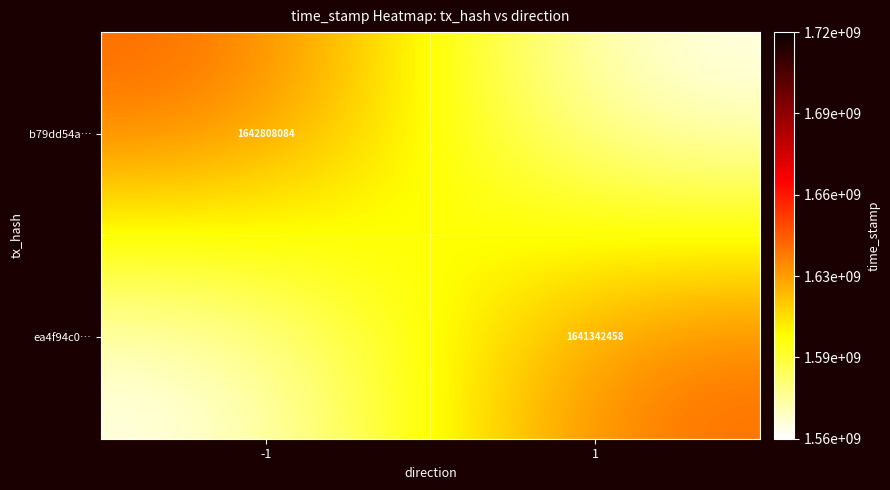

True or false: ea4f94c0… has a value of 1641342458.0 at 1.

True